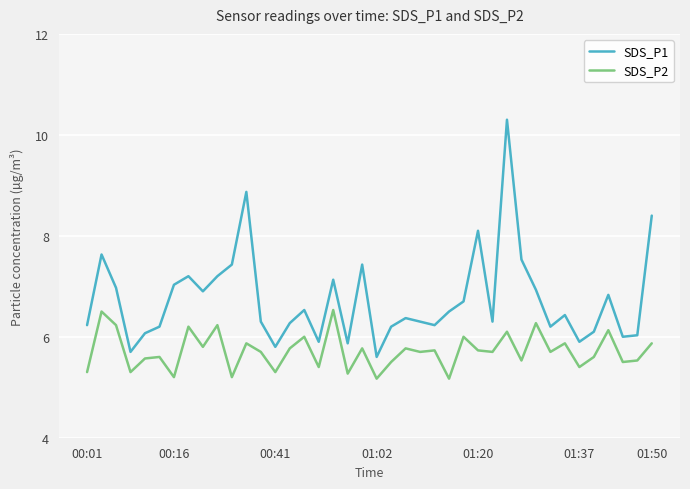

What is the difference between the maximum and minimum values in the SDS_P1 series?

4.7